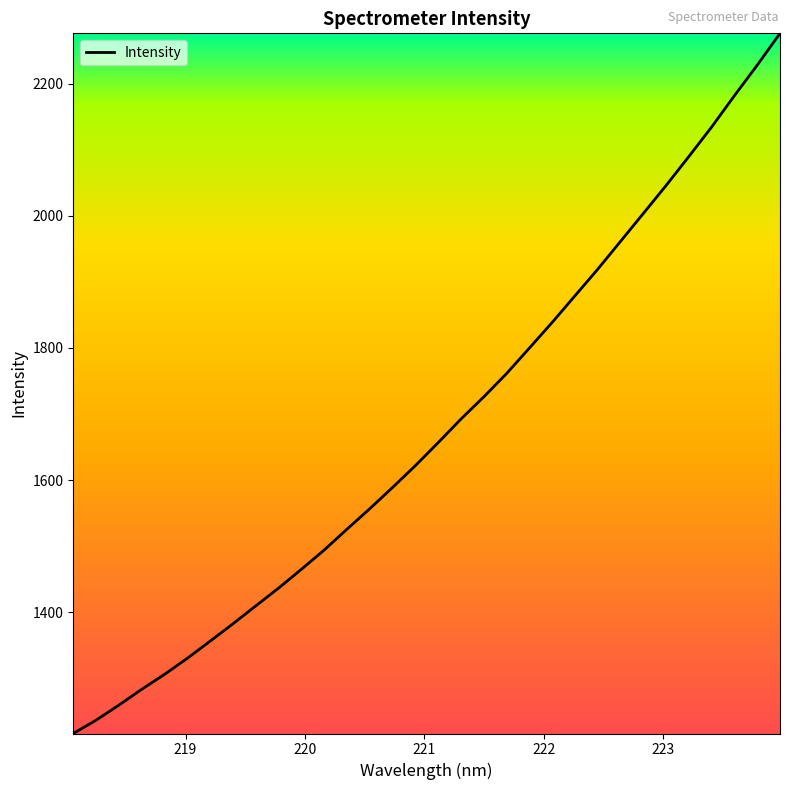

What is the greatest value displayed?

2276.1